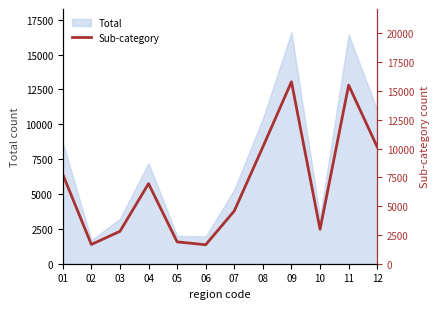

How many lines are shown in the chart?

1